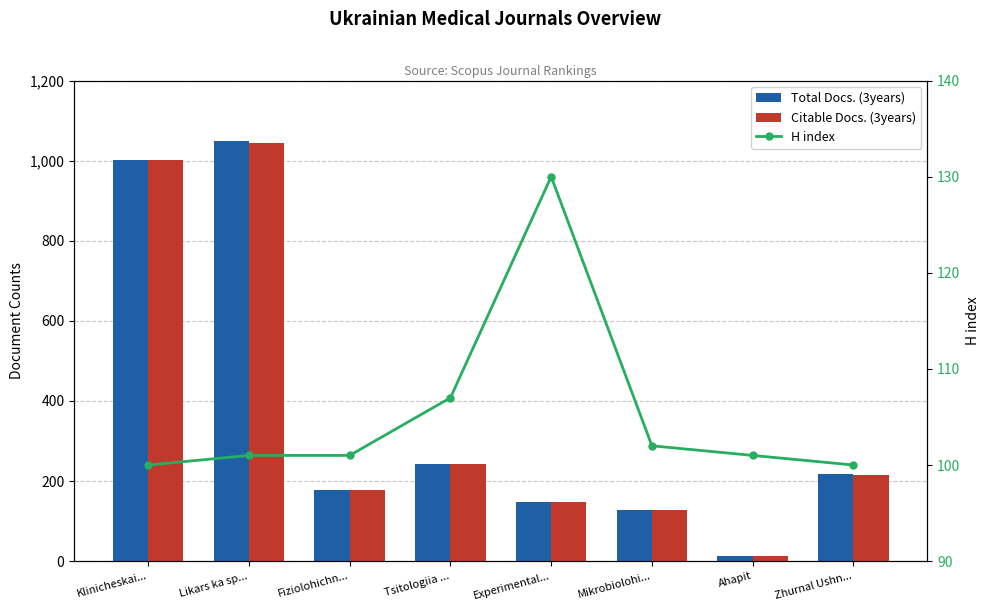

Reading left to right, list all the values displayed in this chart.

Total Docs. (3years): Klinicheskai...=1001	Likars ka sp...=1050	Fiziolohichn...=177	Tsitologiia ...=242	Experimental...=148	Mikrobiolohi...=128	Ahapit=14	Zhurnal Ushn...=217
Citable Docs. (3years): Klinicheskai...=1001	Likars ka sp...=1044	Fiziolohichn...=177	Tsitologiia ...=242	Experimental...=148	Mikrobiolohi...=128	Ahapit=14	Zhurnal Ushn...=216
H index: Klinicheskai...=100	Likars ka sp...=101	Fiziolohichn...=101	Tsitologiia ...=107	Experimental...=130	Mikrobiolohi...=102	Ahapit=101	Zhurnal Ushn...=100